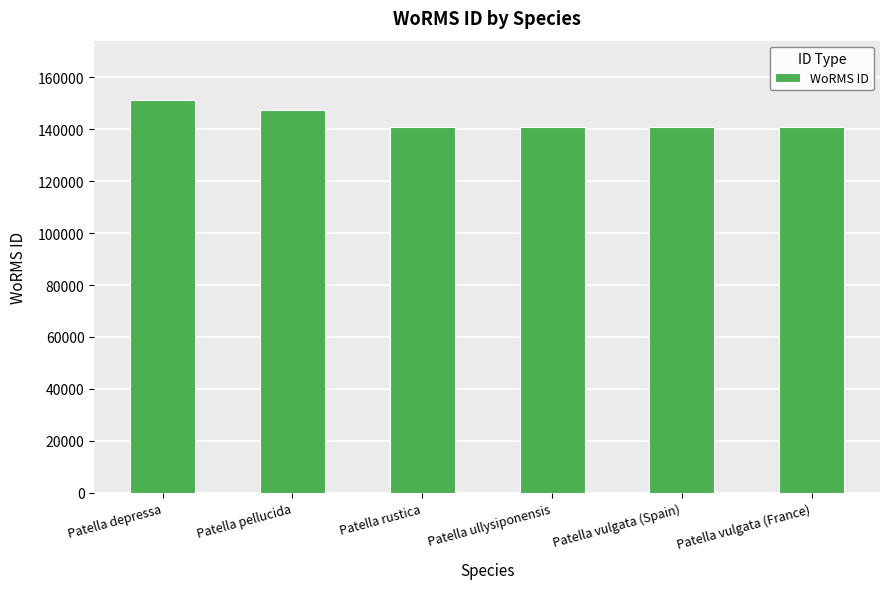

Approximately how many times larger is the value at Patella depressa compared to Patella pellucida?

1.0